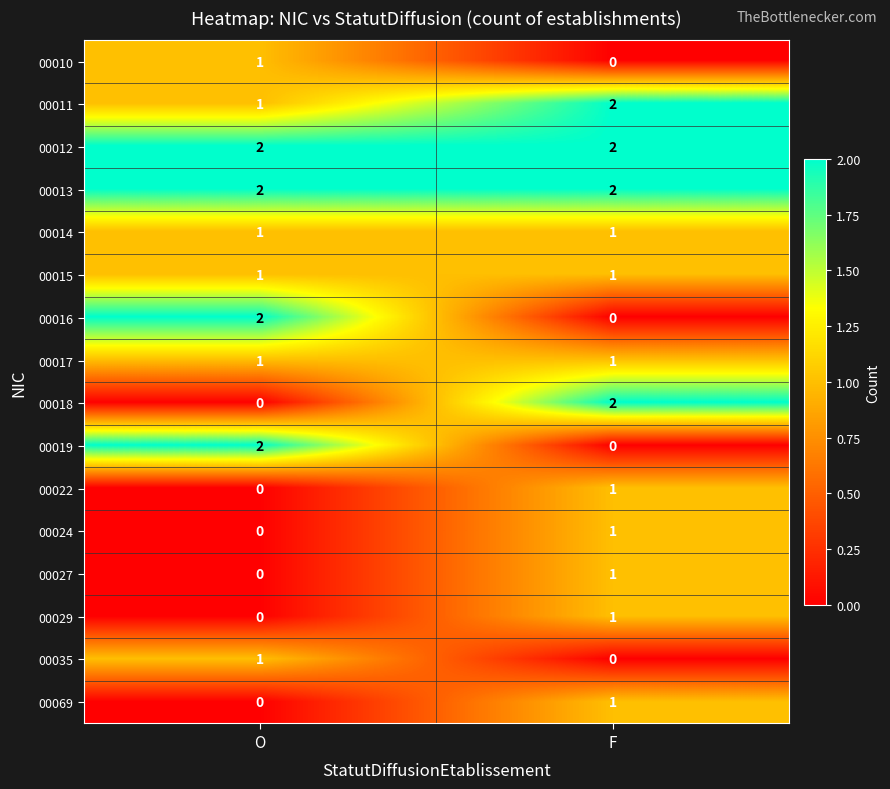

What is the maximum value shown in the chart?

2